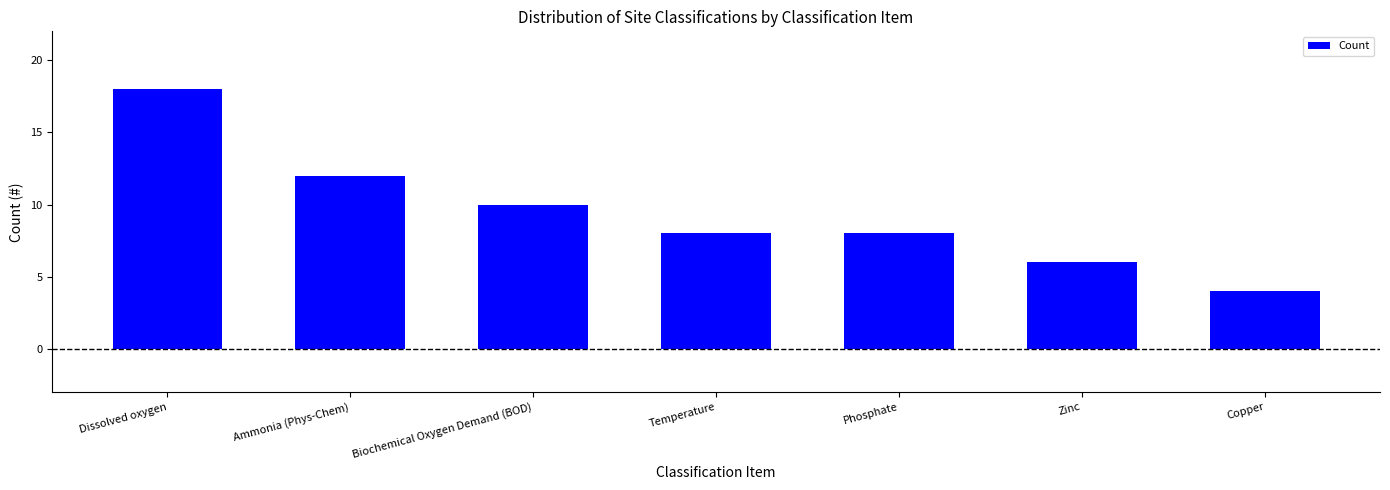

Which has a higher value, Zinc or Biochemical Oxygen Demand (BOD)?

Biochemical Oxygen Demand (BOD)